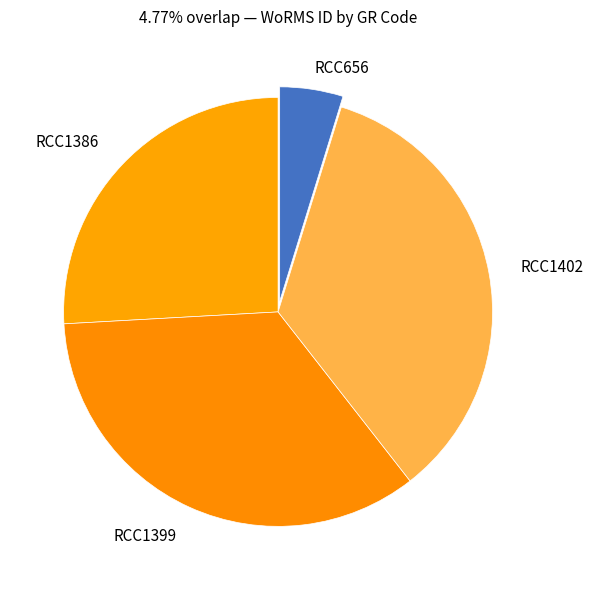

How many slices are in this pie chart?

4